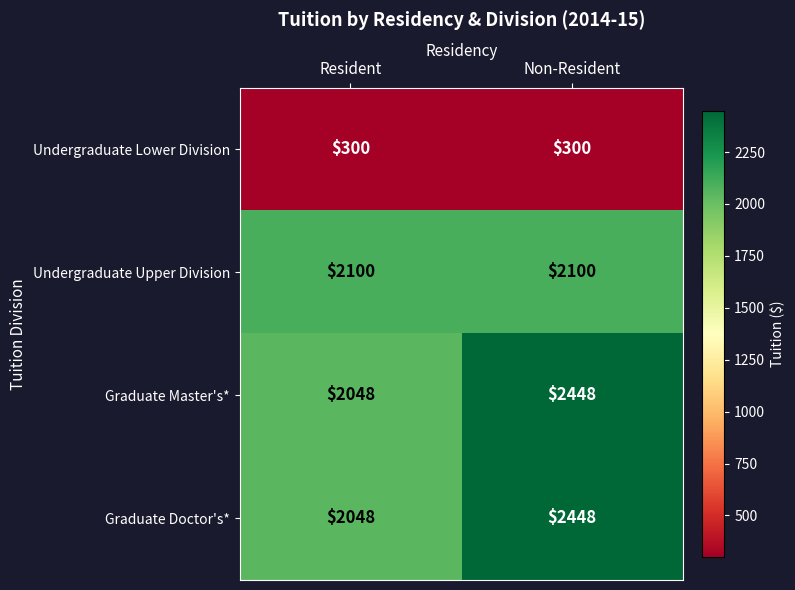

What is the greatest value displayed?

2448